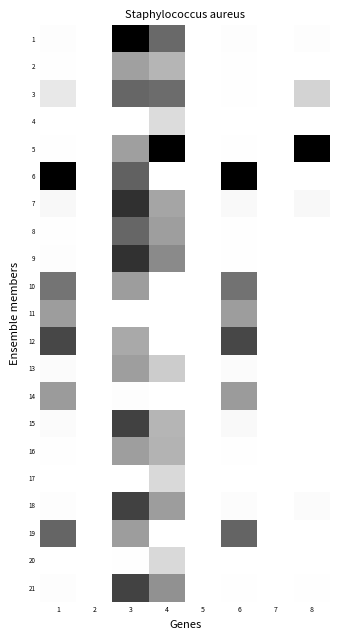

What is the spread (max minus min) of values at 6?

1.0